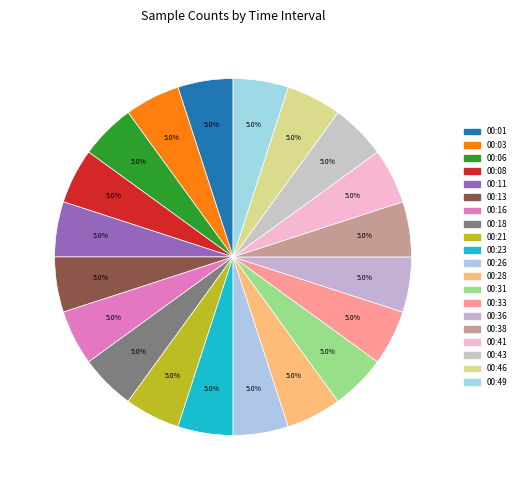

To the nearest percent, what percentage of the pie is 00:18?

5%